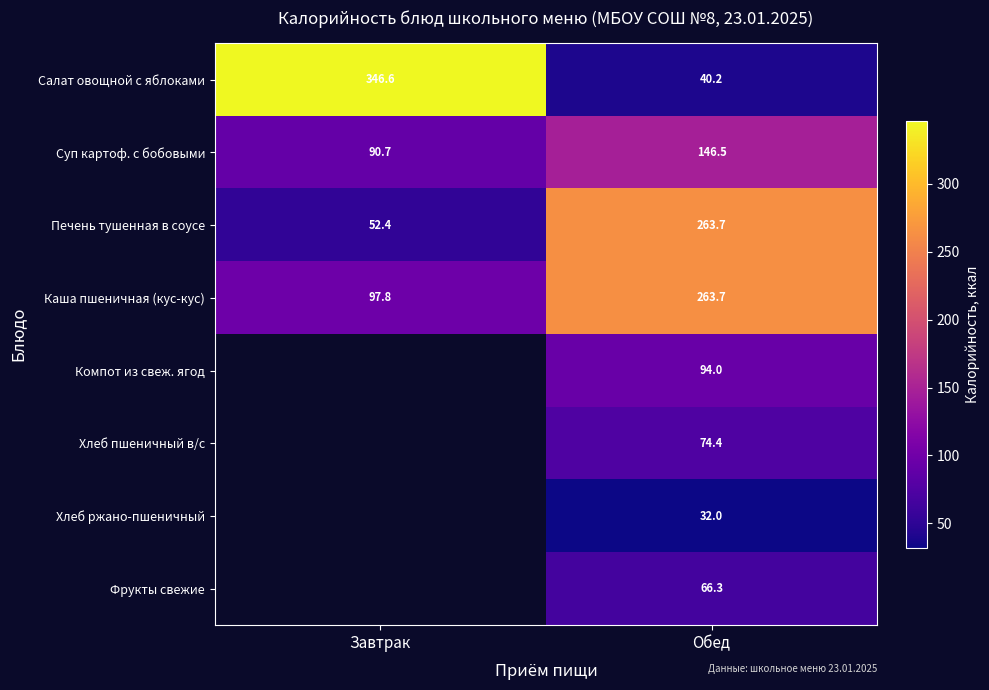

The value of Каша пшеничная (кус-кус) at Обед is 449.4. True or false?

False